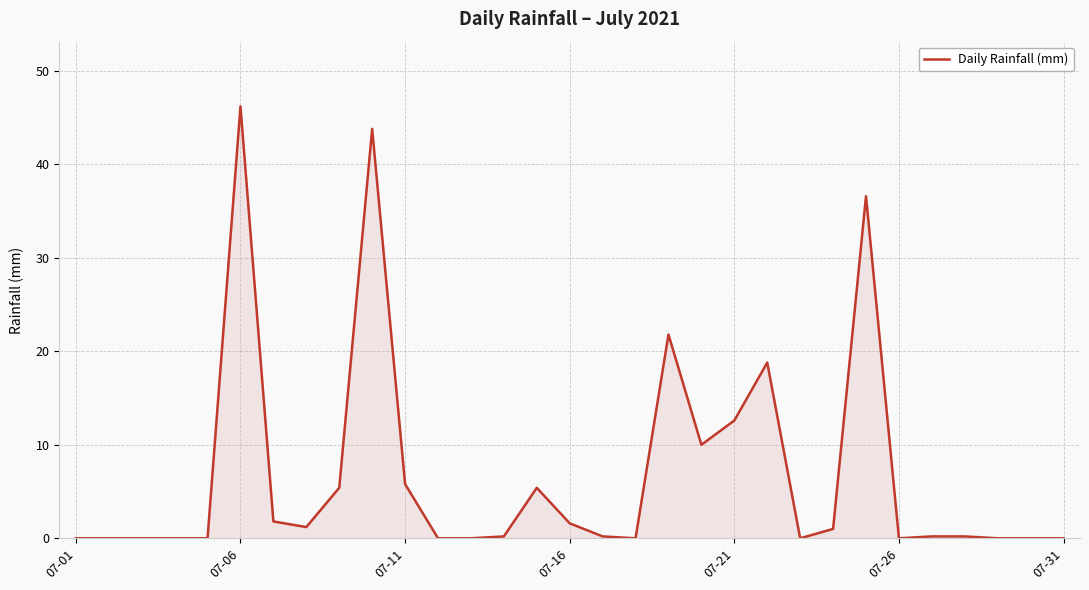

What is the maximum value shown in the chart?

46.2